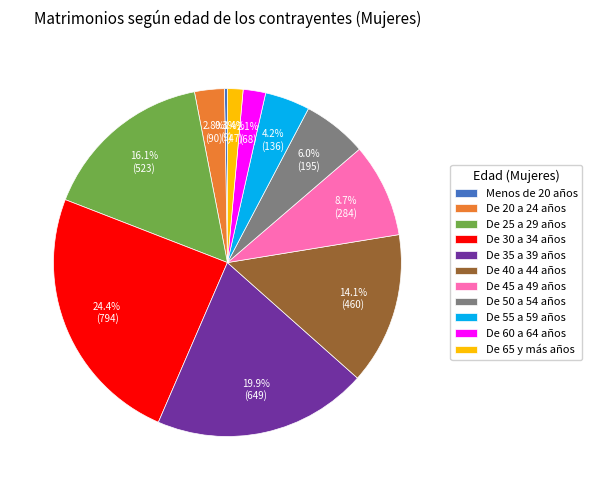

Does De 55 a 59 años represent more than half of the total?

No